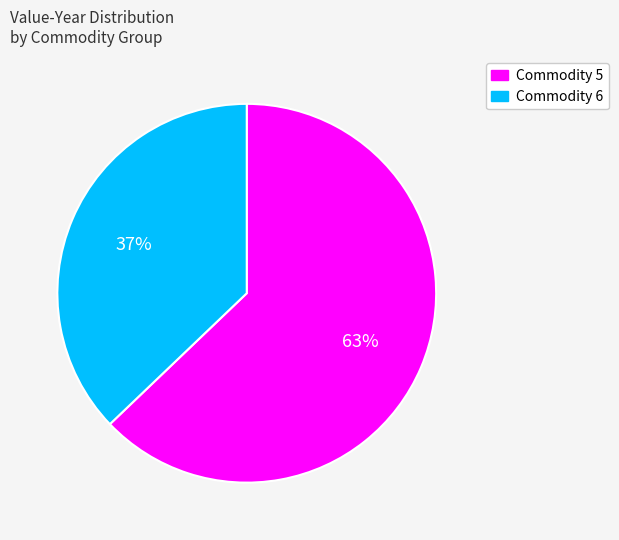

To the nearest percent, what is the difference between the largest and smallest slice percentages?

26%